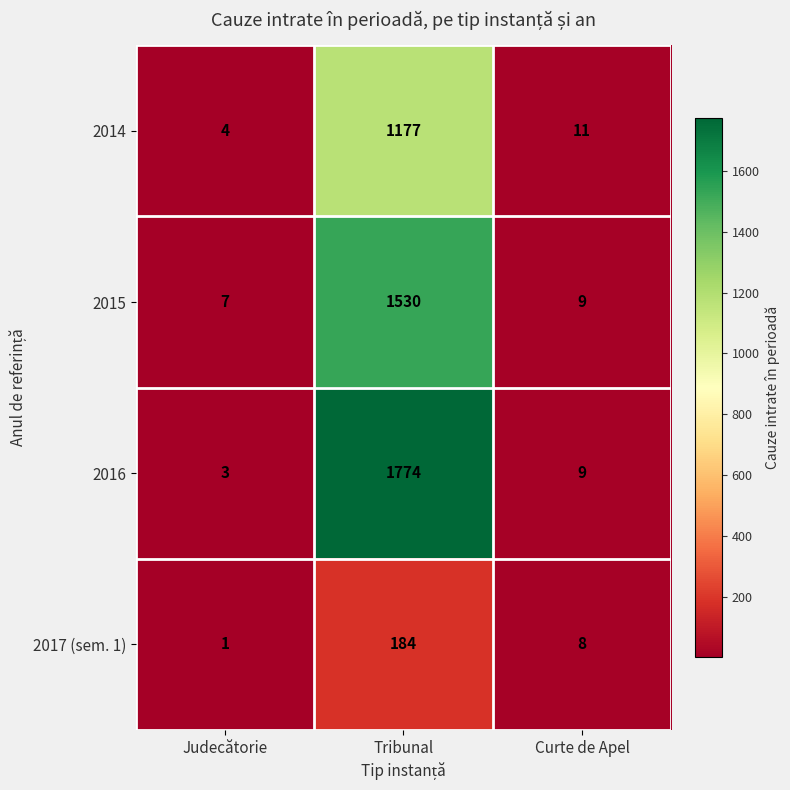

At which label is 2014 closest to 590?

Curte de Apel